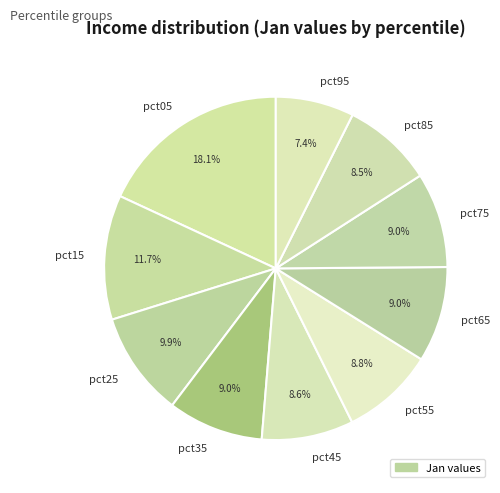

Is it true that pct15 is 12% of the pie?

True